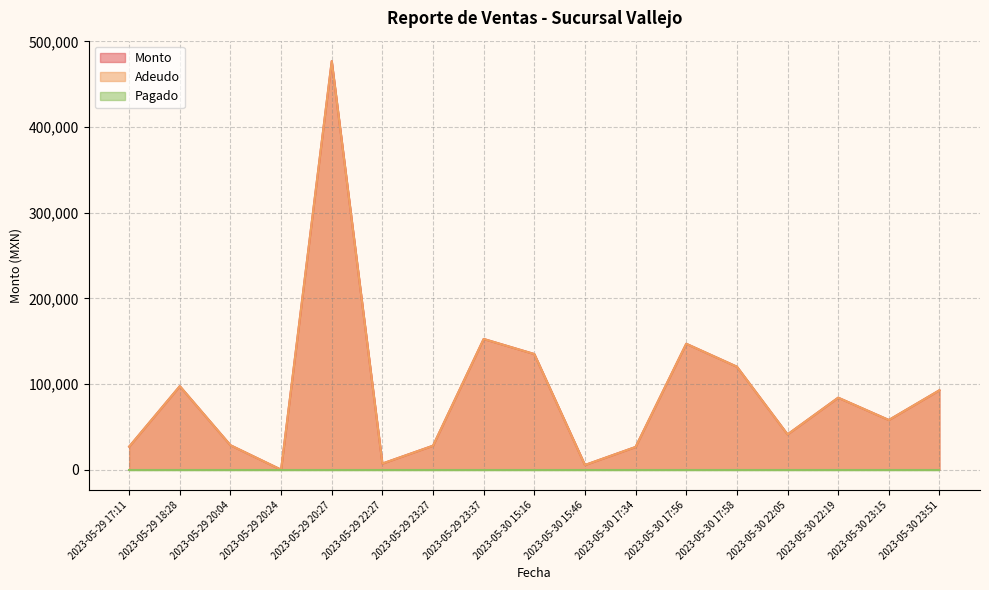

What is the difference between the Monto values at 2023-05-29 23:27 and 2023-05-29 20:24?

28000.0